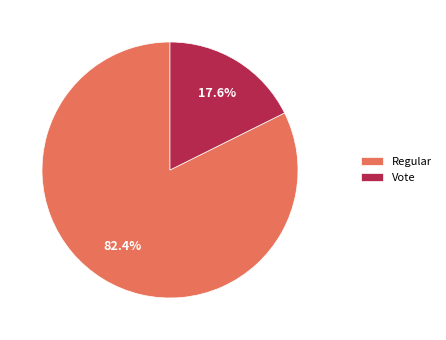

Do Regular and Vote together represent more than half of the pie?

Yes